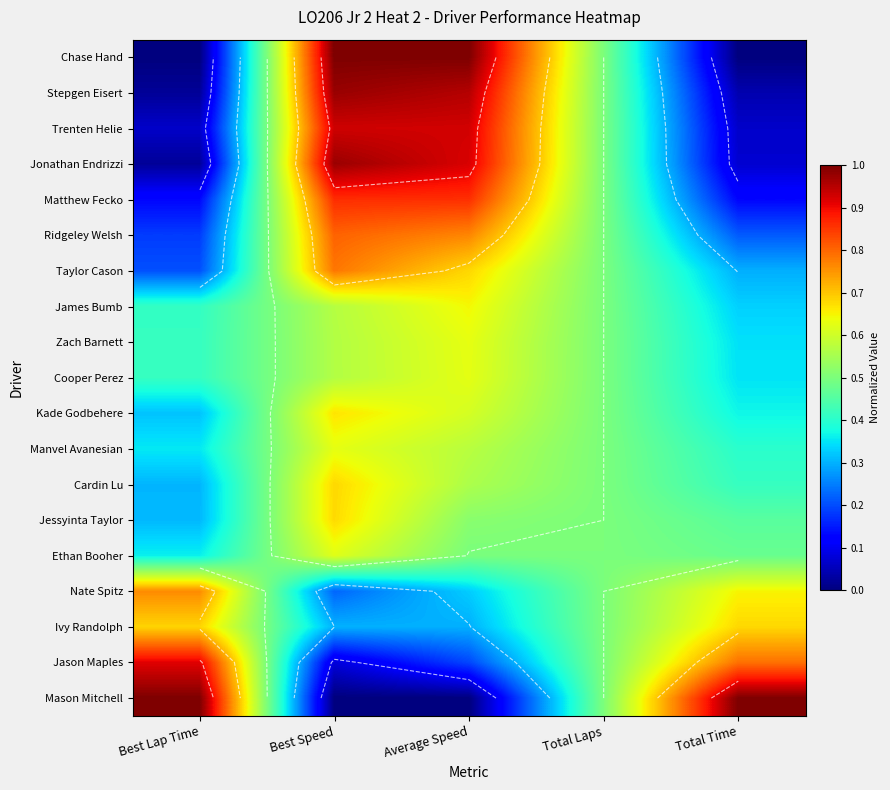

What is the highest value of the Zach Barnett series?

0.6